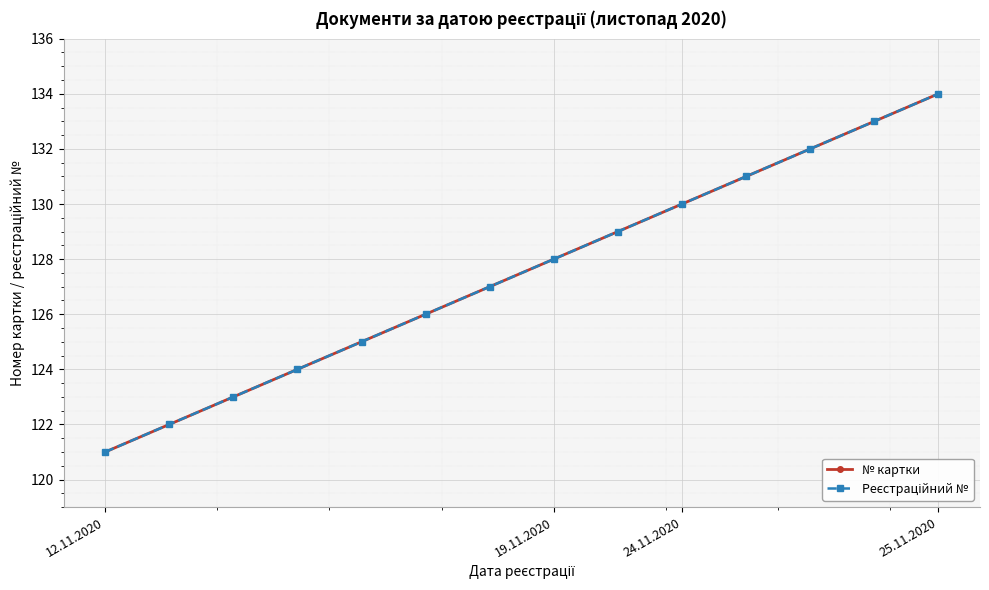

Is this an area chart (filled region under the line)?

No